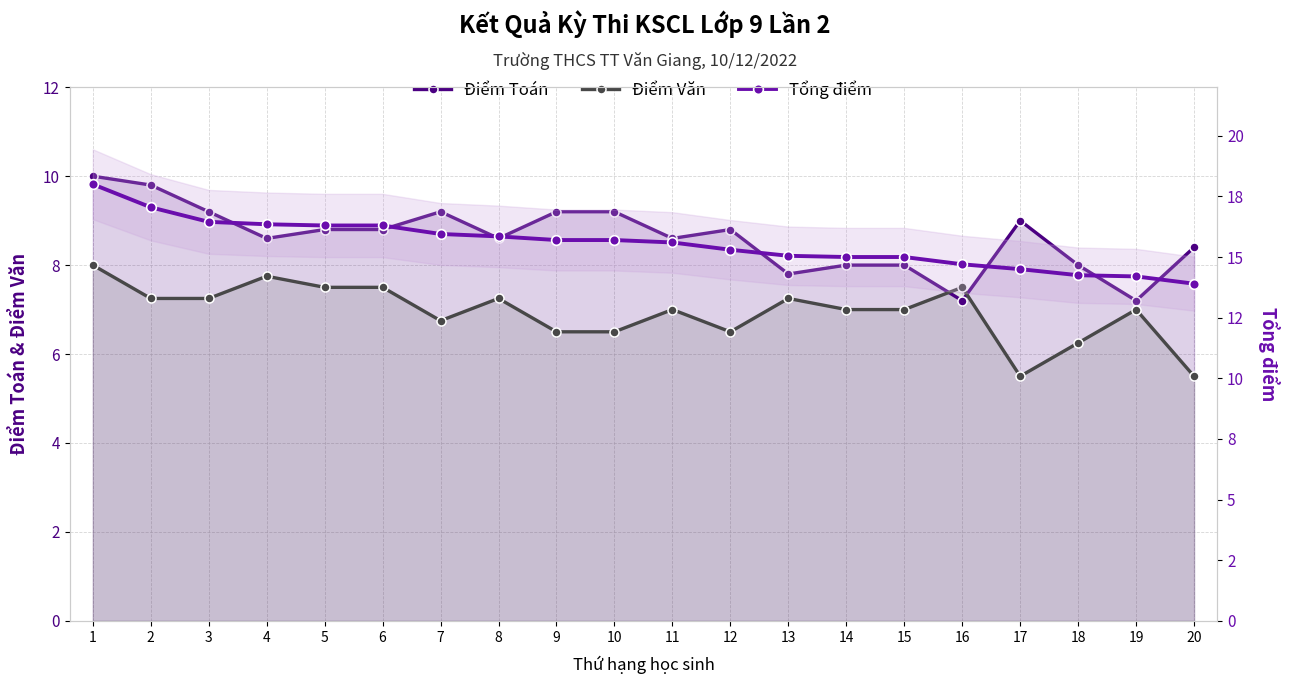

True or false: Điểm Toán has a value of 7.2 at 19.

True